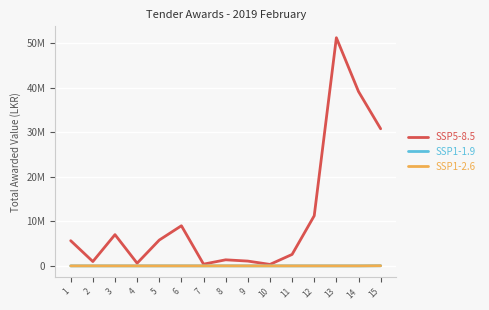

Rank the categories by SSP1-1.9 value from lowest to highest.

2, 7, 13, 12, 11, 9, 3, 1, 4, 14, 6, 5, 10, 8, 15